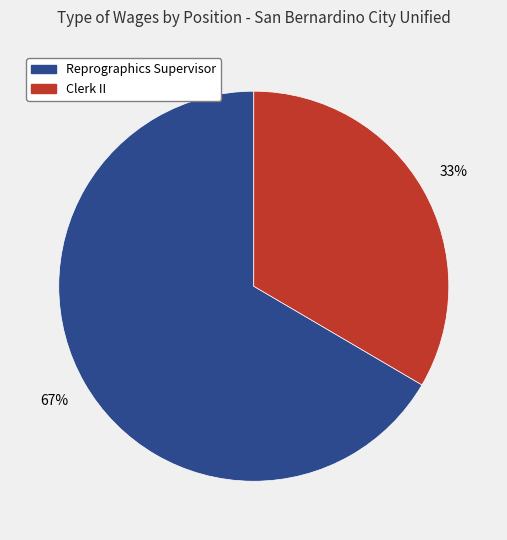

The Clerk II slice represents 20% of the pie. True or false?

False